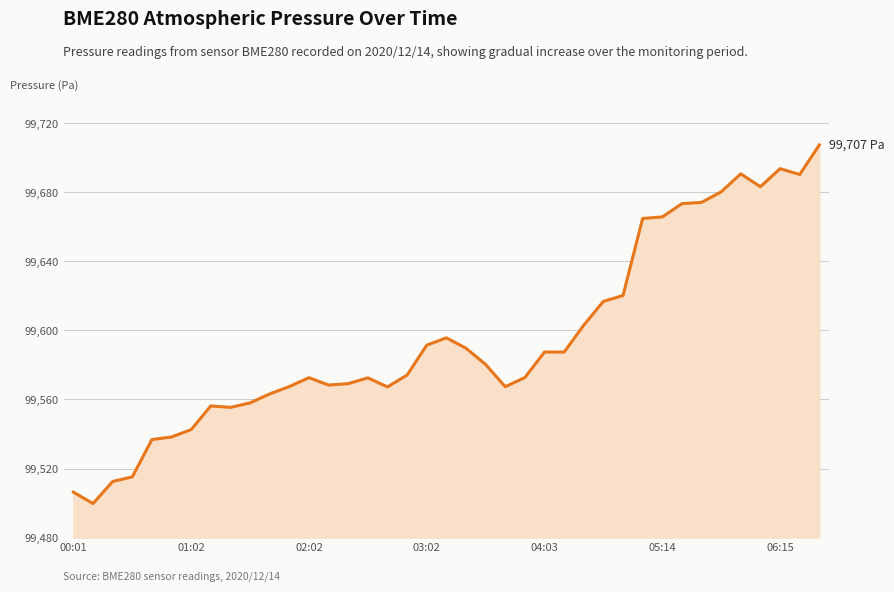

What is the smallest value displayed?

99499.7